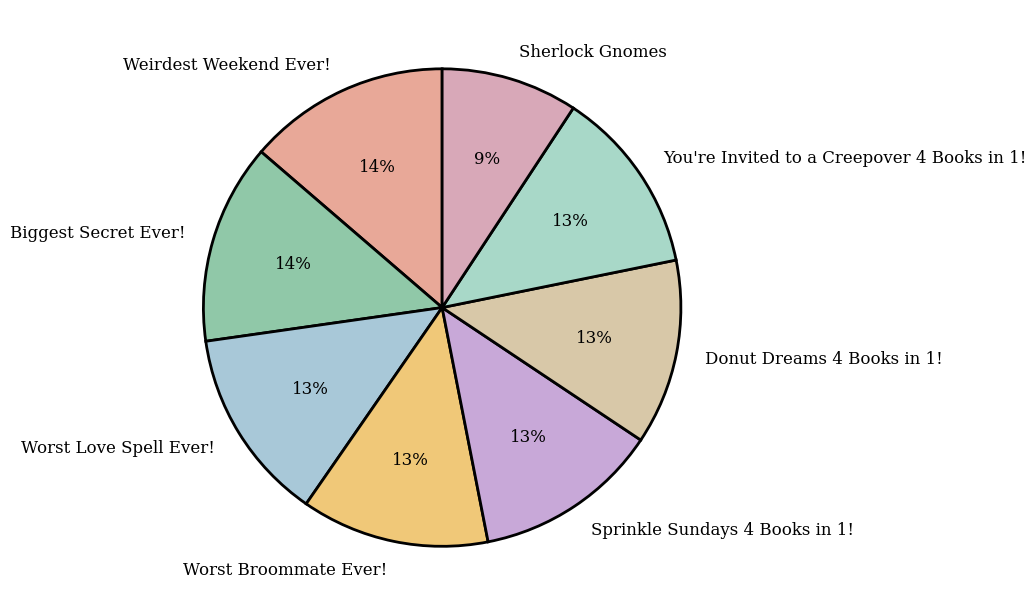

Is the sum of Biggest Secret Ever! and Worst Love Spell Ever! greater than half?

No